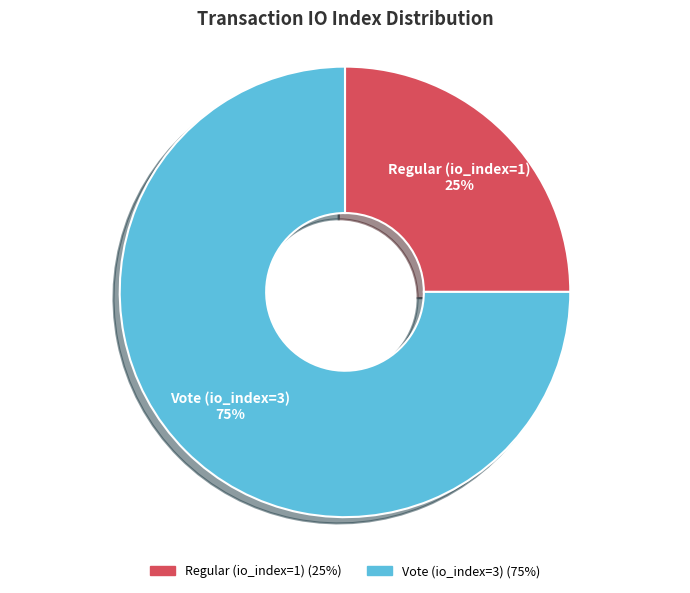

How many slices are in this pie chart?

2